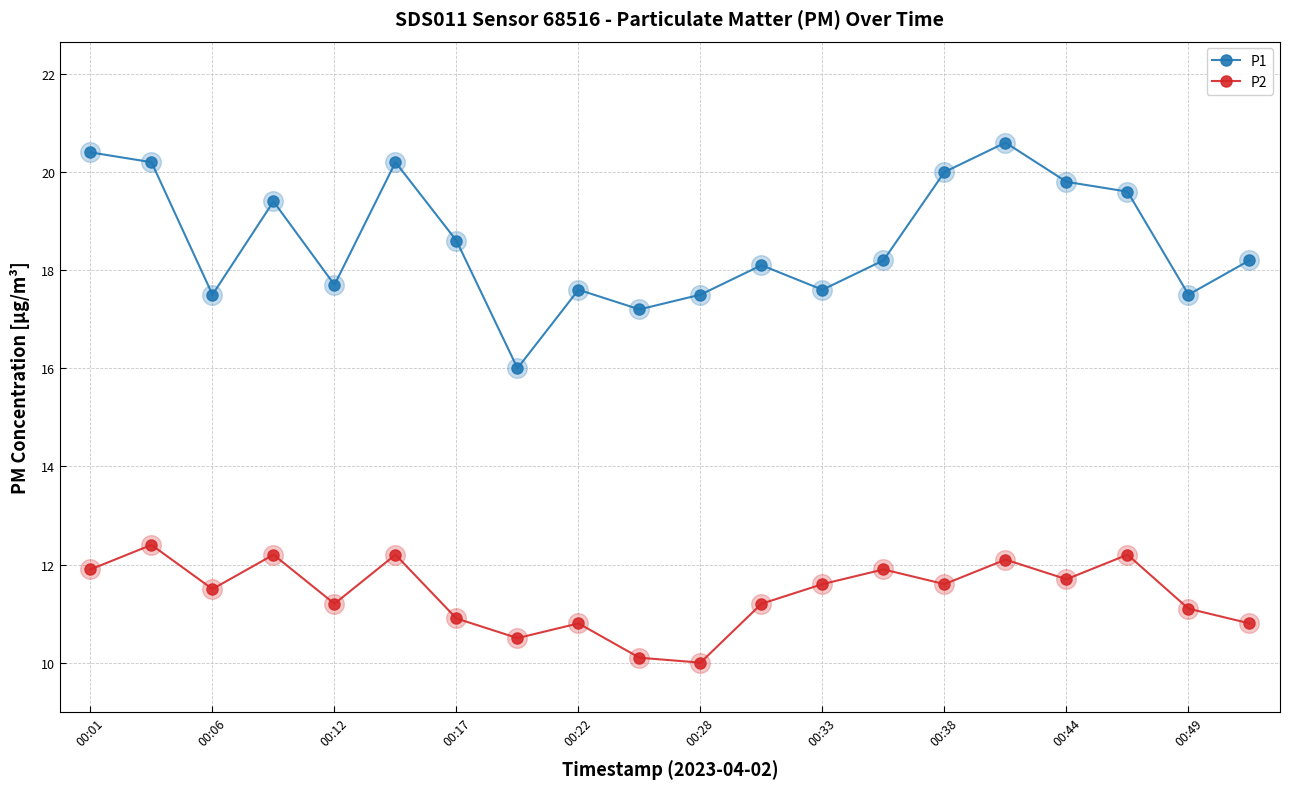

Which series has the largest range (max minus min)?

P1